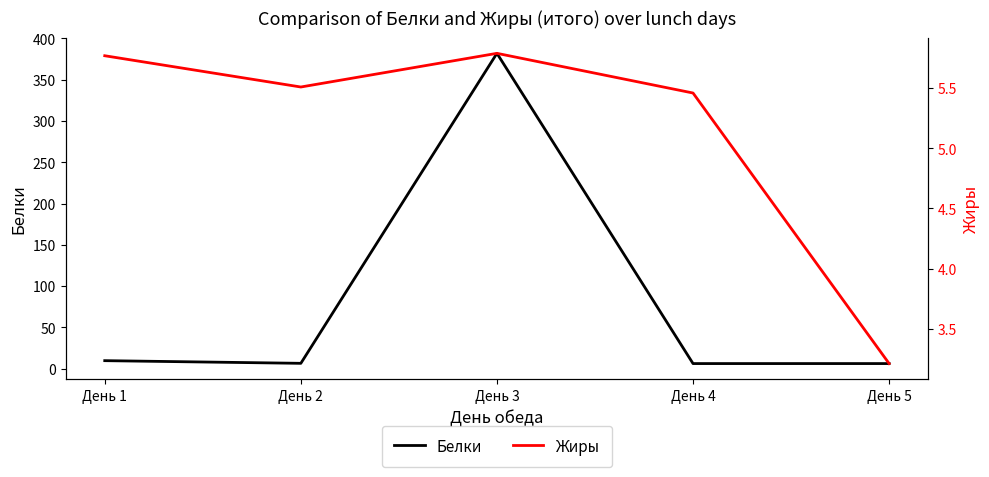

What is the total value across all series at День 5?

9.3